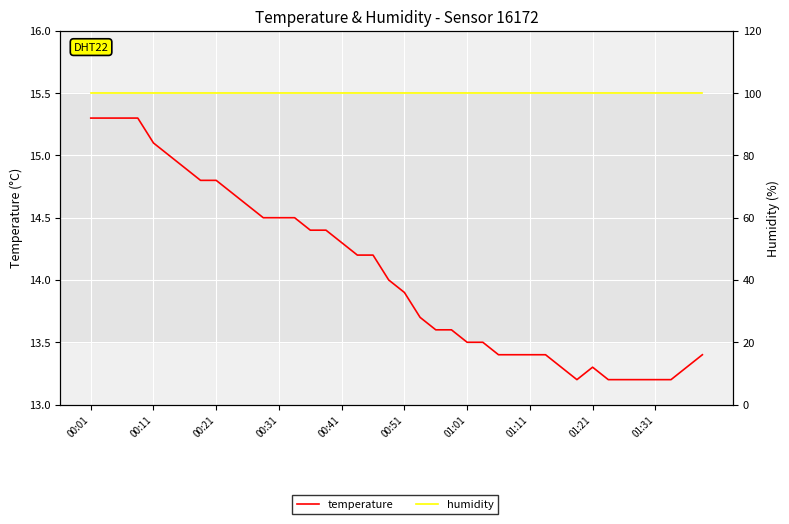

What are all the series names shown in the legend?

temperature, humidity